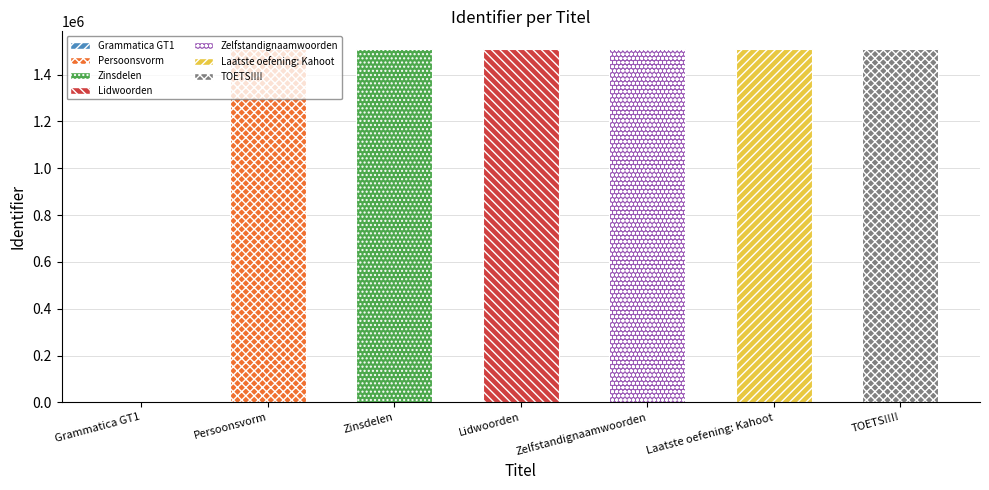

What is the ratio of the value at Lidwoorden to the value at Zinsdelen?

1.0